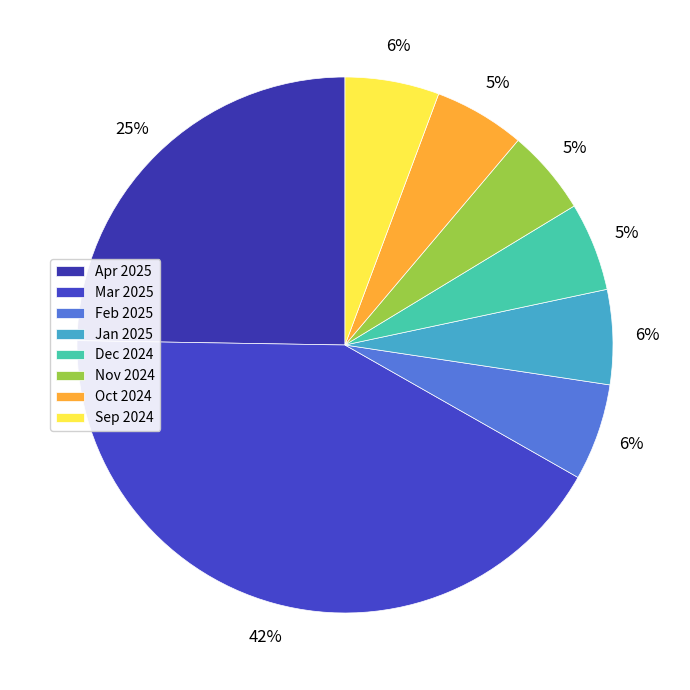

How many segments does this pie chart have?

8